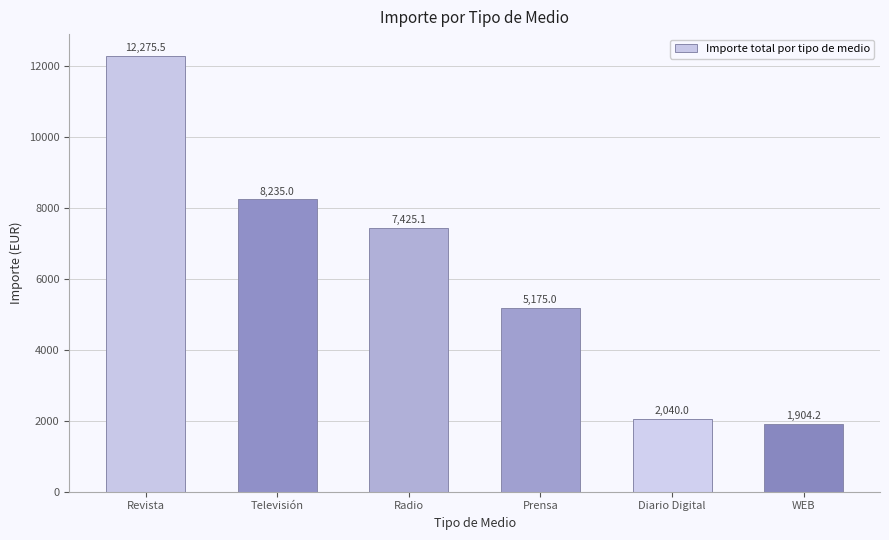

What is the value of the 3rd bar from the left?

7425.1